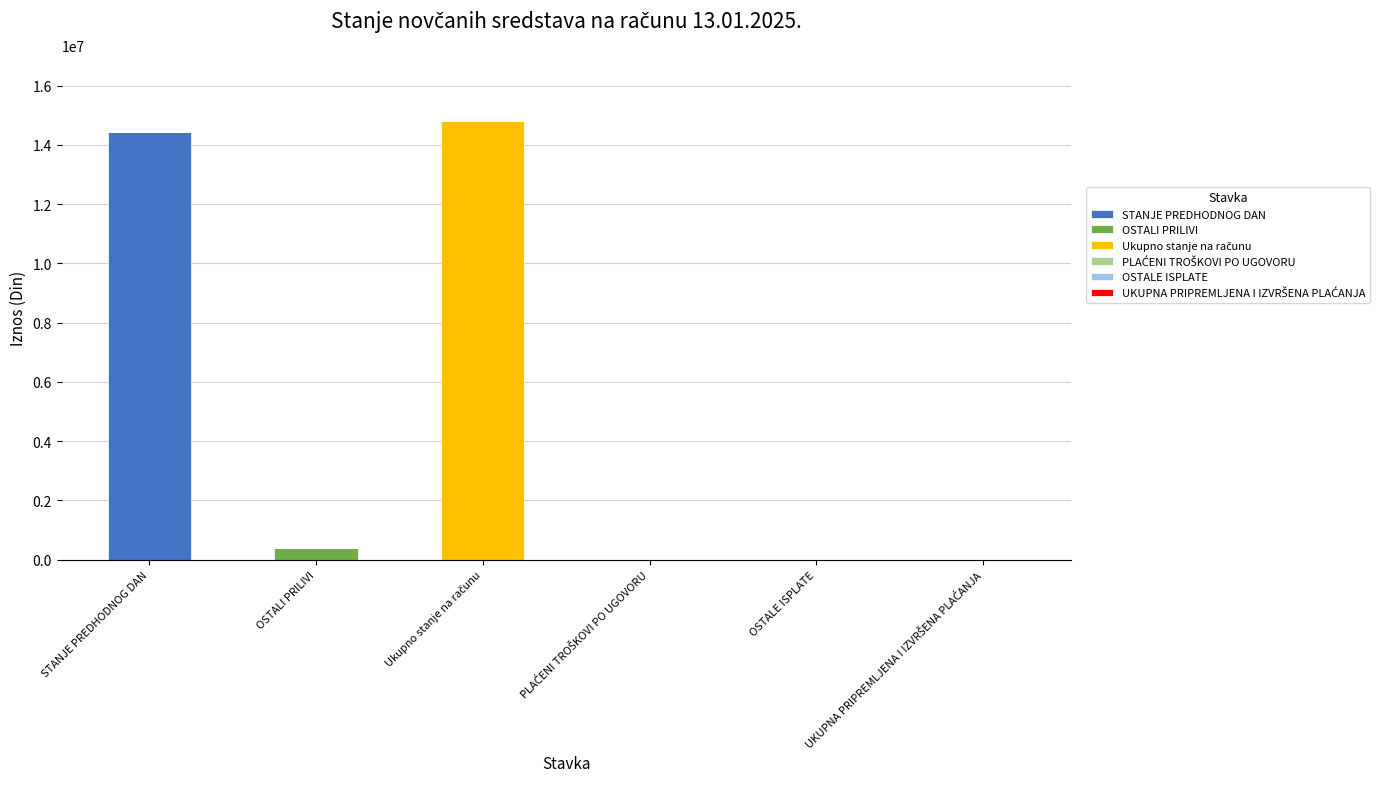

What is the maximum value for STANJE PREDHODNOG DAN?

14429436.4